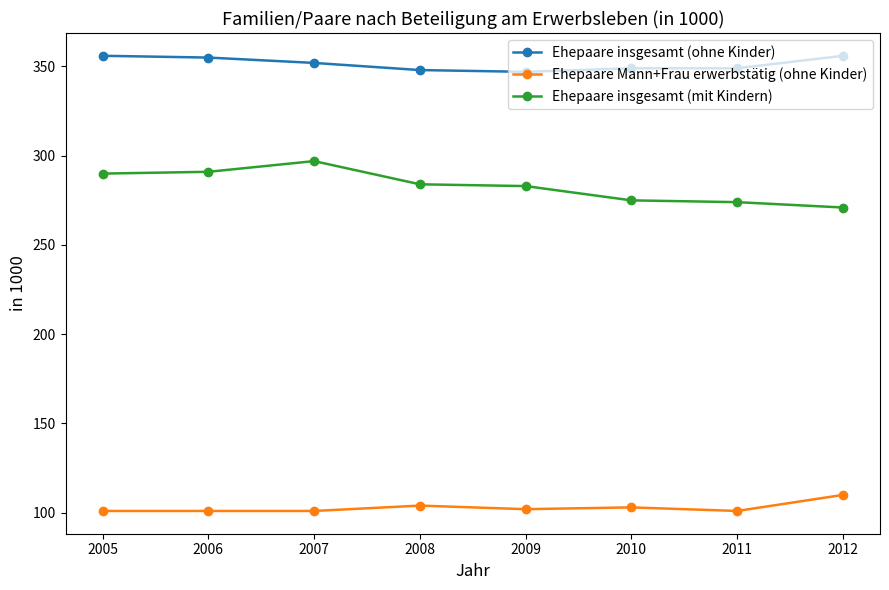

What is the total value across all series at 2009?

732